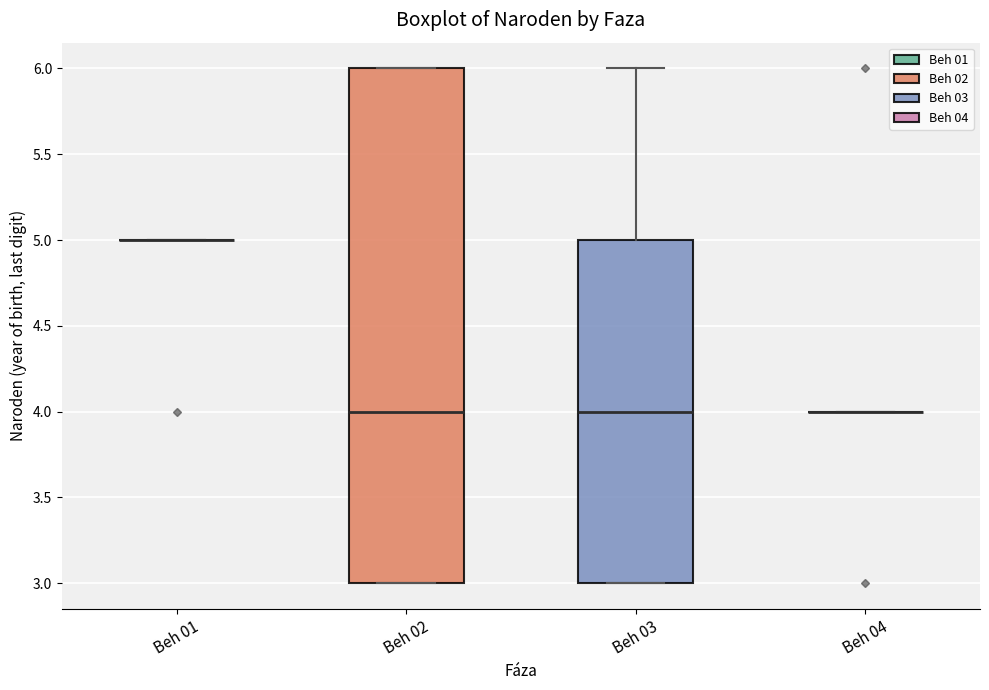

Reading left to right, read every box against the y-axis: the position of its median line, the range the box covers, and the ends of its whiskers. The values are not printed on the chart, so give them approximately, as read against the axis.

Beh 01: box collapsed to a line at 5, whiskers 5 to 5
Beh 02: median 4, box 3 to 6, whiskers 3 to 6
Beh 03: median 4, box 3 to 5, whiskers 3 to 6
Beh 04: box collapsed to a line at 4, whiskers 4 to 4